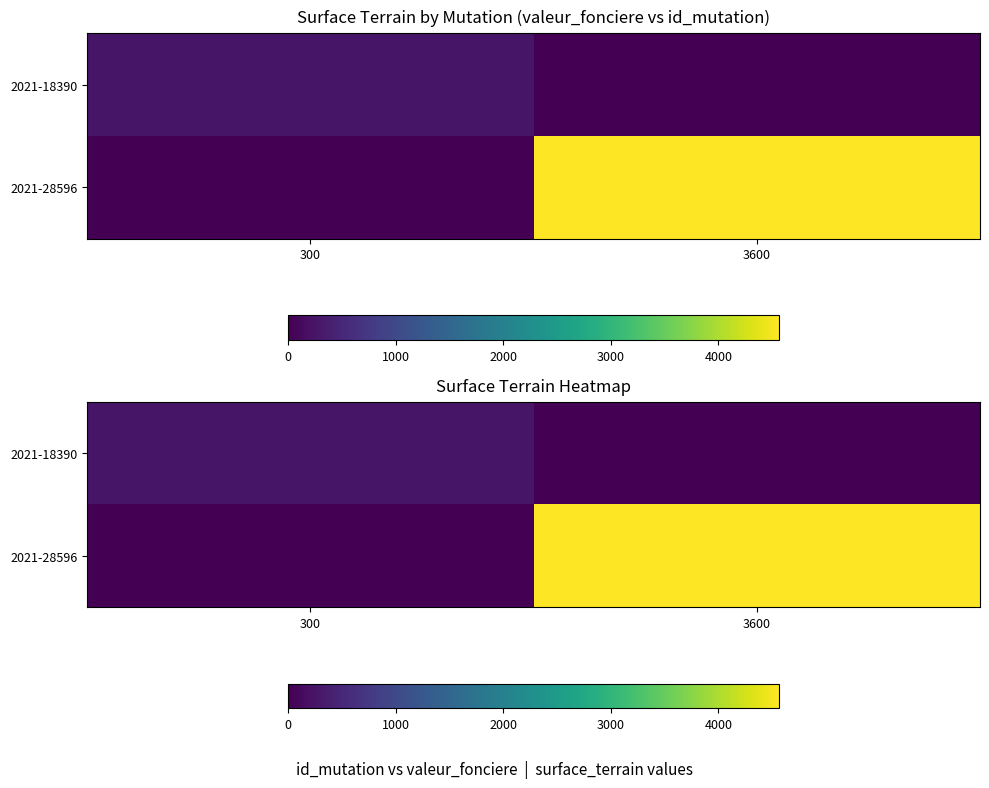

The value of 2021-18390 at 300 is 263. True or false?

True